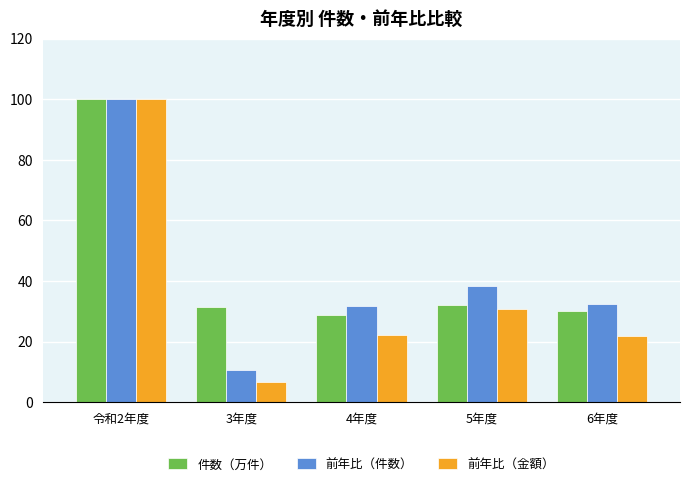

How many series are shown in this chart?

3